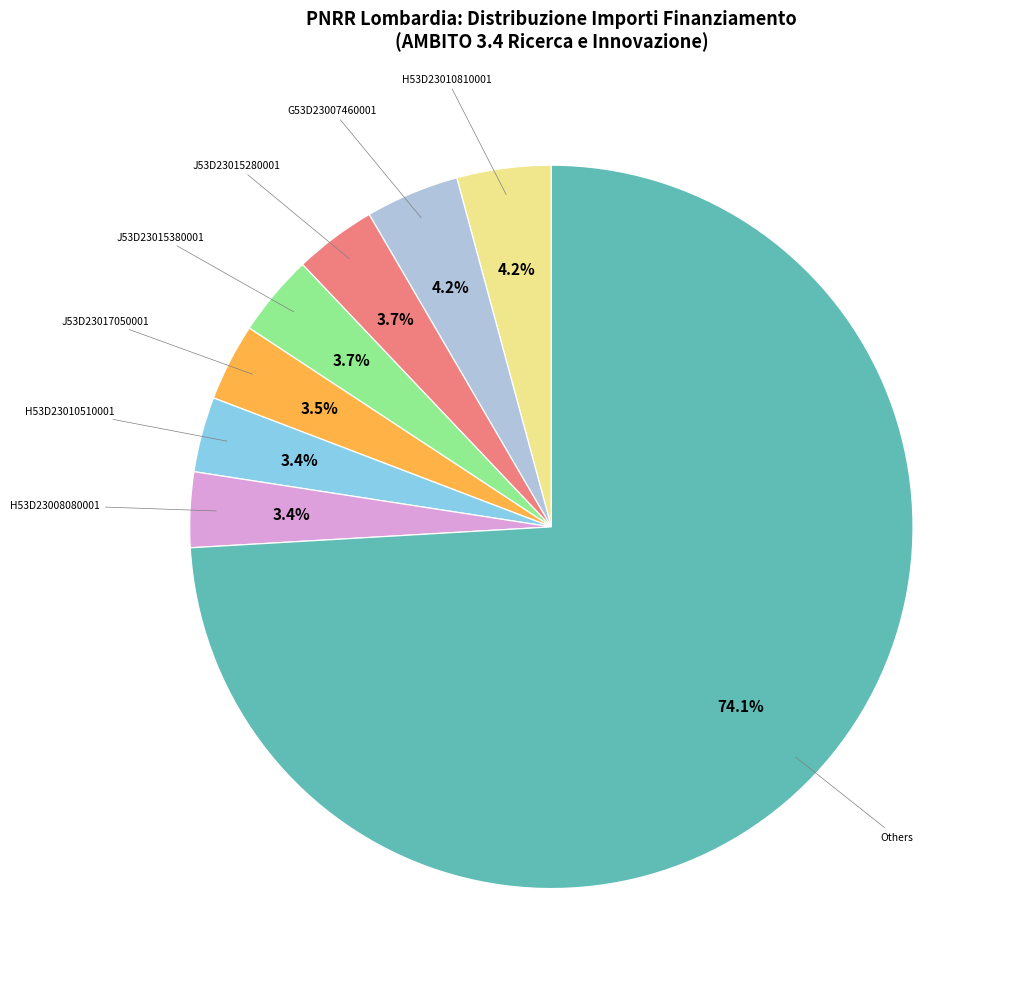

Does any single category account for the majority?

Yes